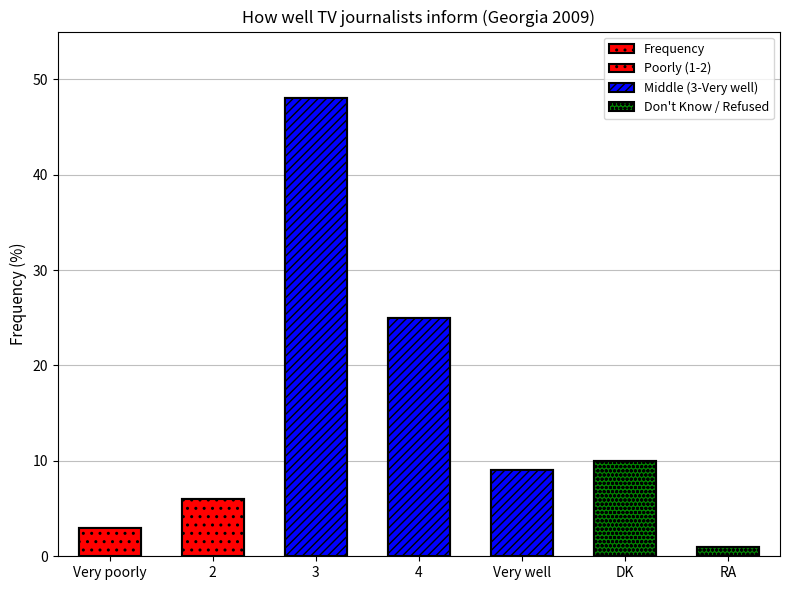

What is the difference between the values at DK and RA?

9